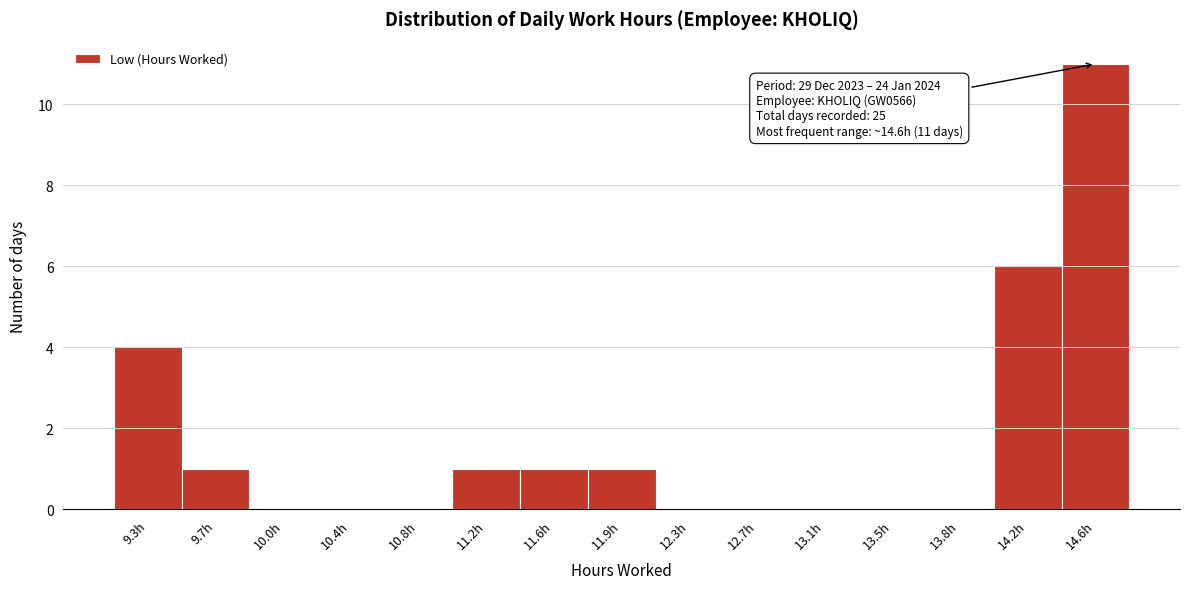

Which range on the x-axis has the tallest bar?

14.40 to 14.80